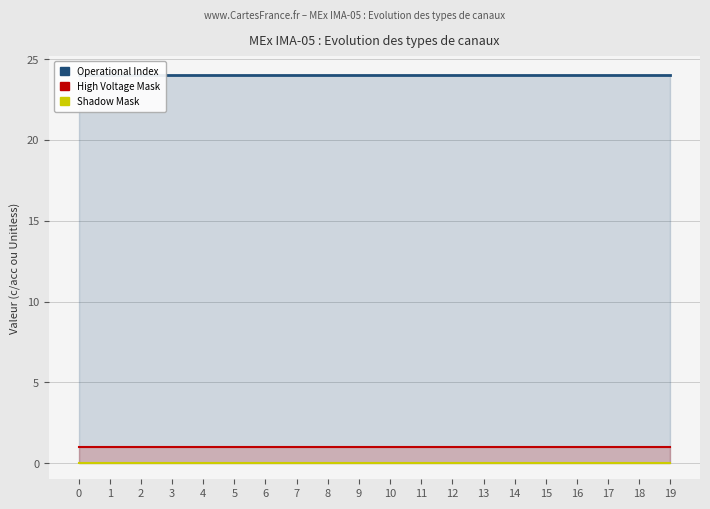

What are all the series names shown in the legend?

Operational Index, High Voltage Mask, Shadow Mask